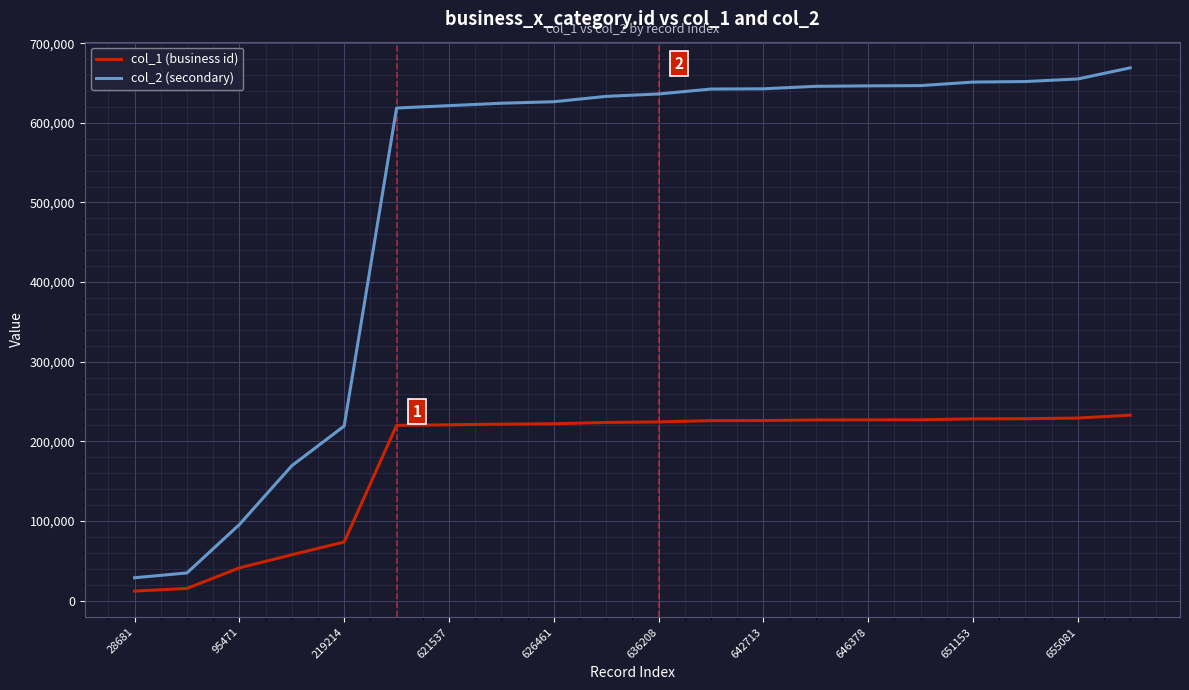

Which series has the widest spread of values?

col_2 (secondary)